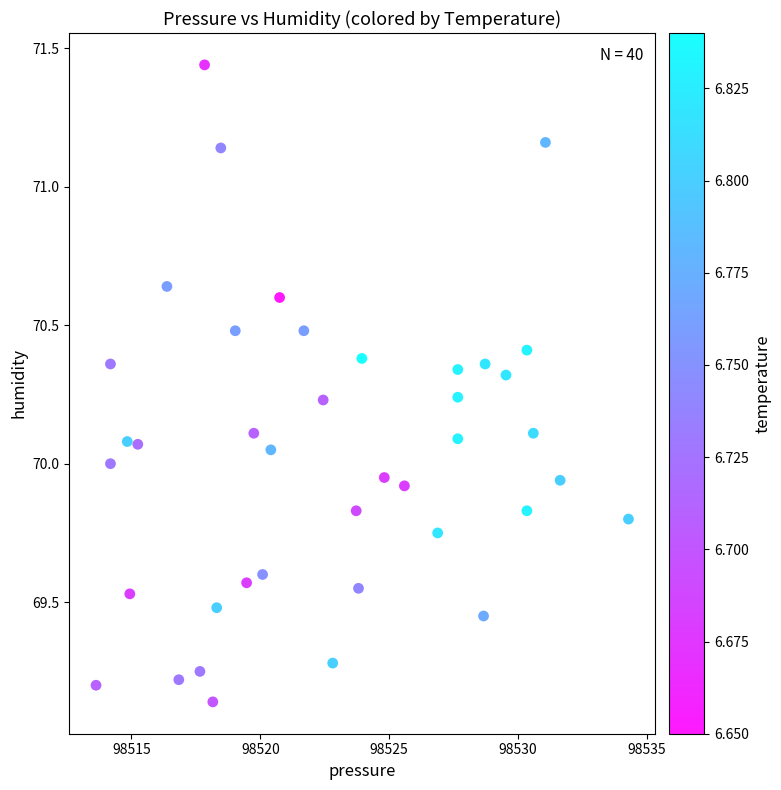

What is the range of Y values (max minus min)?

2.3